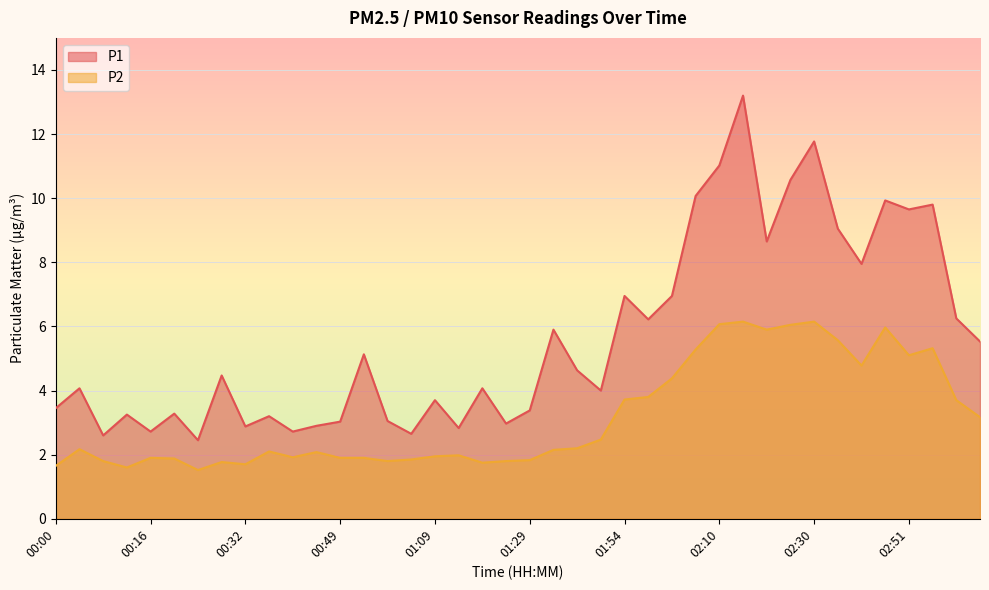

At which category is the sum across all series the highest?

02:14